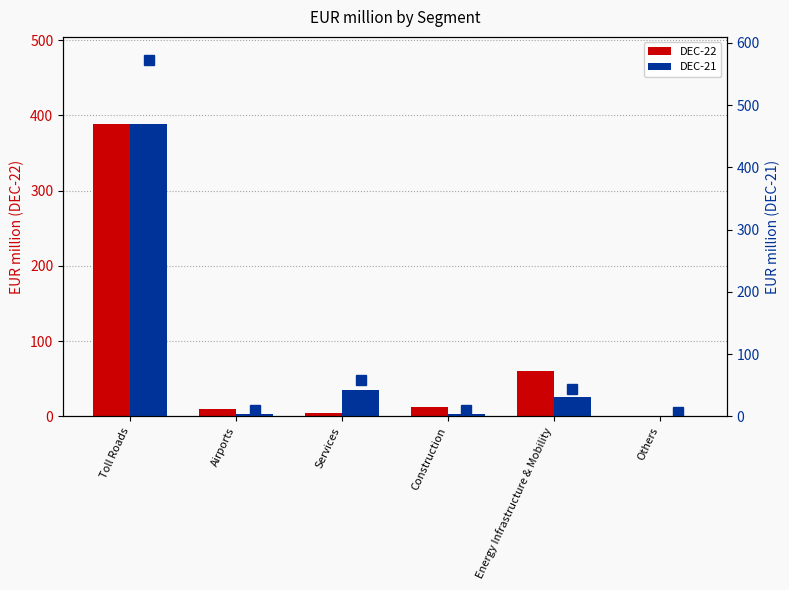

What is the difference between the highest and lowest values at Services?

38